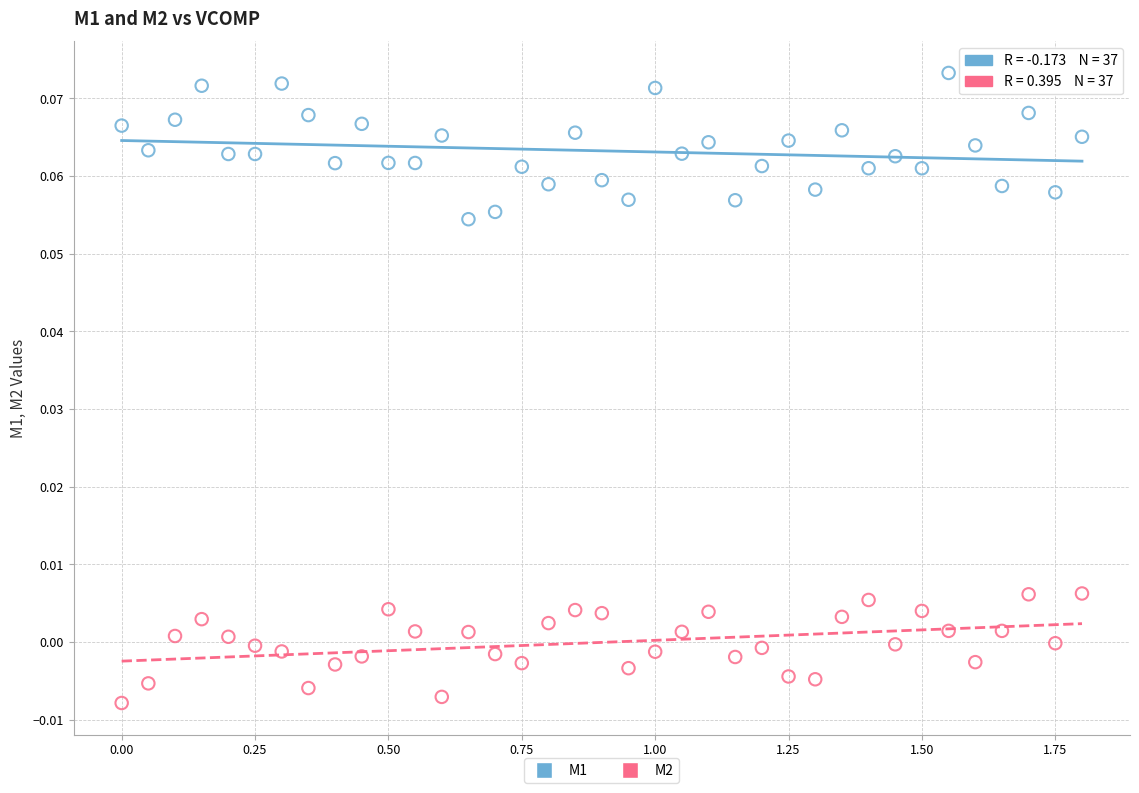

Across all data points, what is the range of X values (max minus min)?

1.8